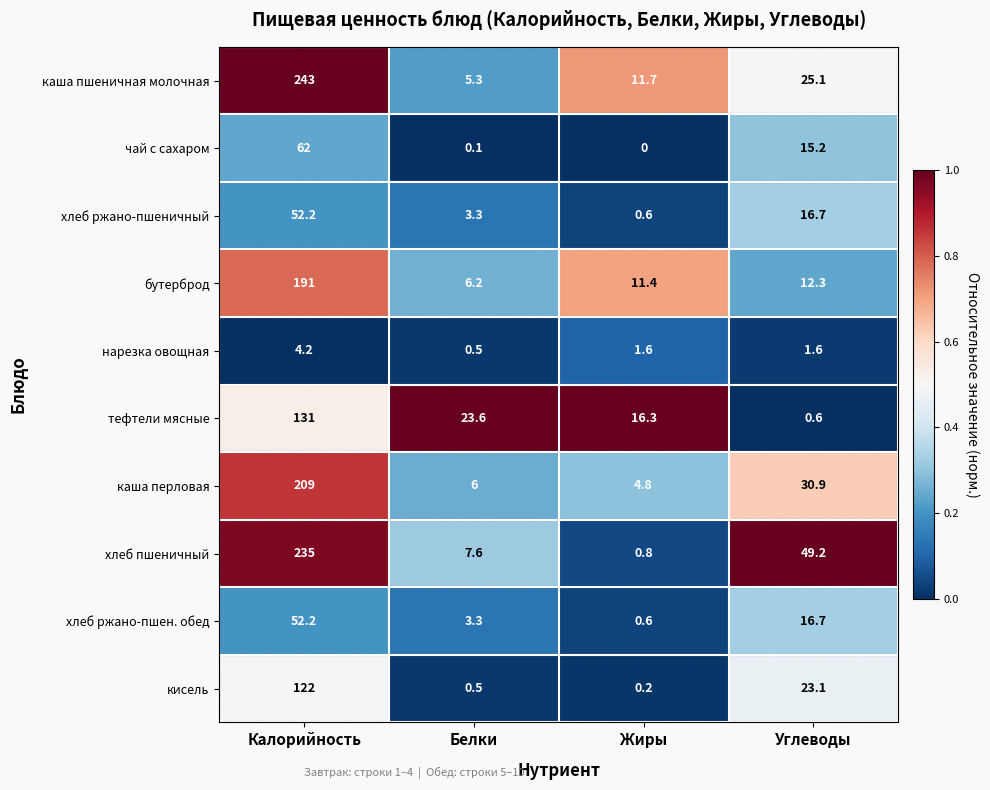

Count the number of data series in this chart.

10